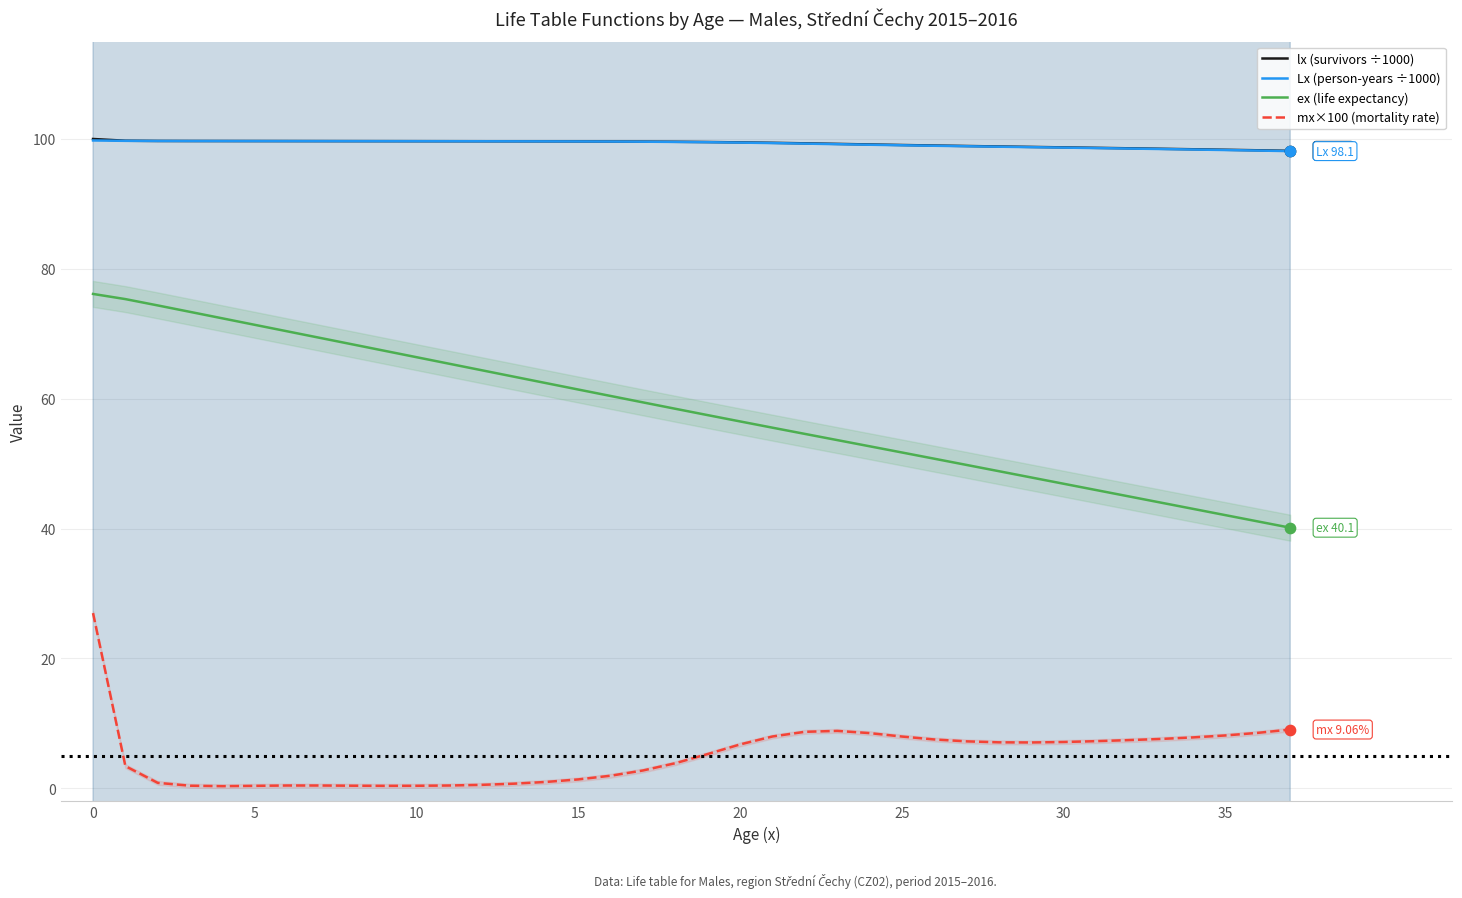

What are all the series names shown in the legend?

lx (survivors ÷1000), Lx (person-years ÷1000), ex (life expectancy), mx×100 (mortality rate)